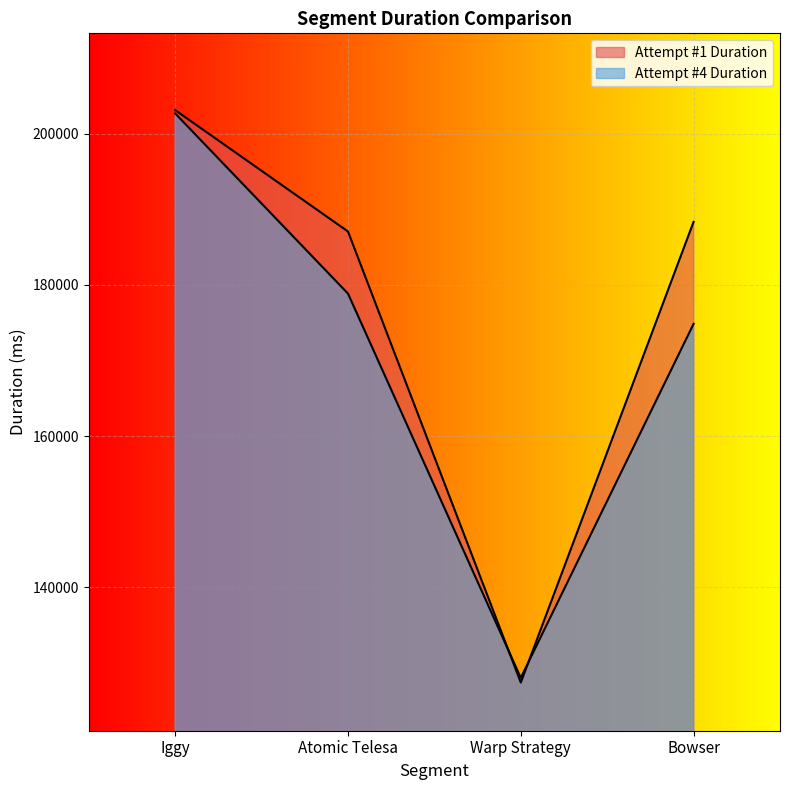

Which series has the largest total across all categories?

Attempt #1 Duration